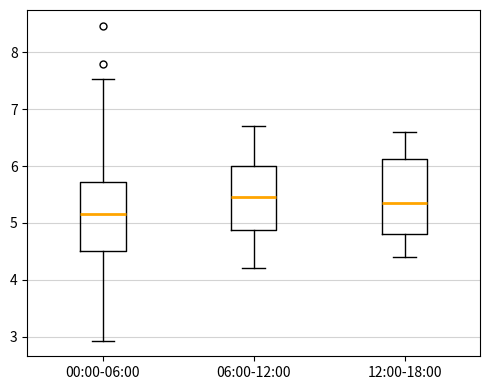

Reading left to right, transcribe this box plot: for each box, give where its median line is, the range the box spans, and where its two whiskers end, as read against the y-axis. The values are not printed on the chart, so give them approximately, as read against the axis.

00:00-06:00: median 5.2, box 4.5 to 5.7, whiskers 2.9 to 7.5
06:00-12:00: median 5.5, box 4.9 to 6.0, whiskers 4.2 to 6.7
12:00-18:00: median 5.4, box 4.8 to 6.1, whiskers 4.4 to 6.6